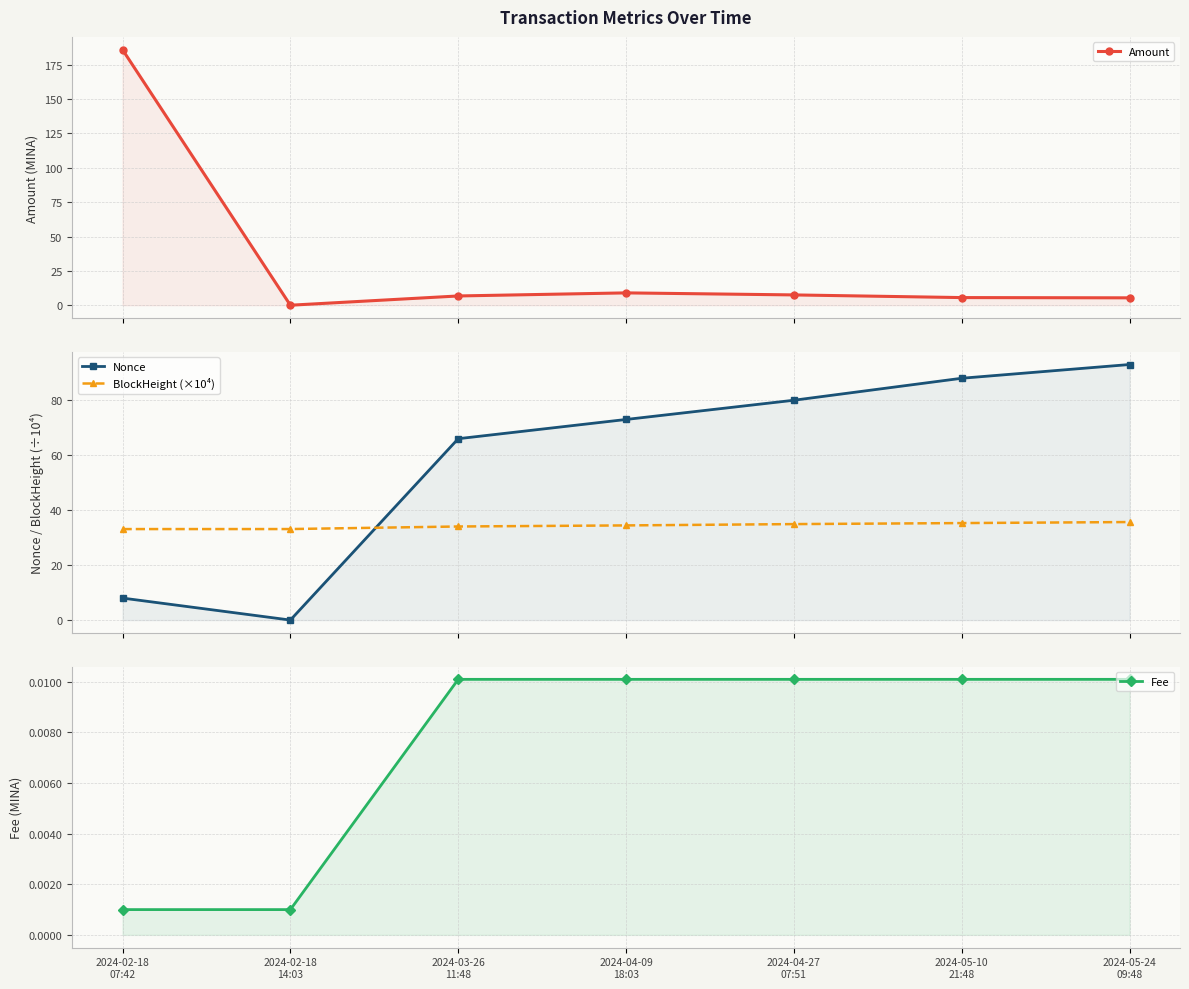

The Fee series shows 0.0 at 2024-02-18
07:42. True or false?

False